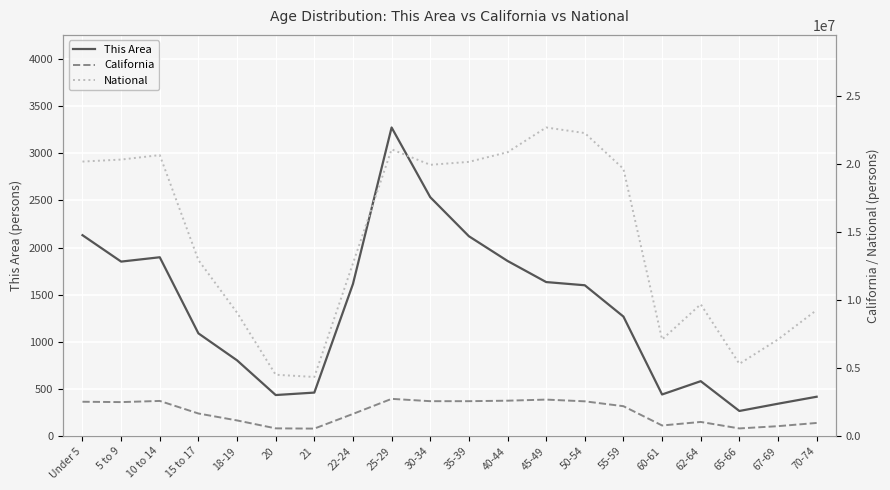

Between Under 5 and 62-64, which is larger?

Under 5